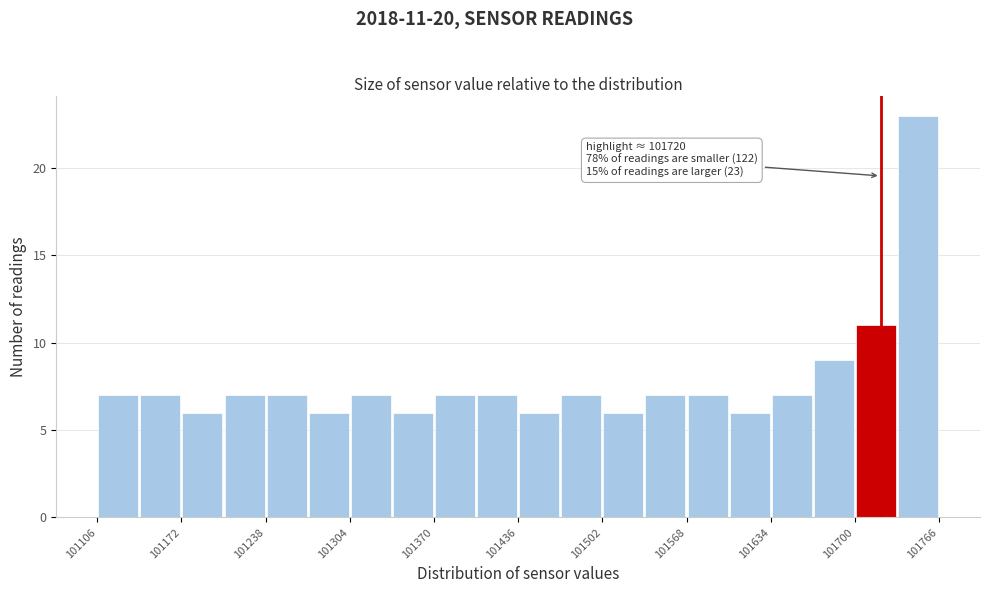

Read against the x-axis, roughly where is the centre of the tallest bar?

101750